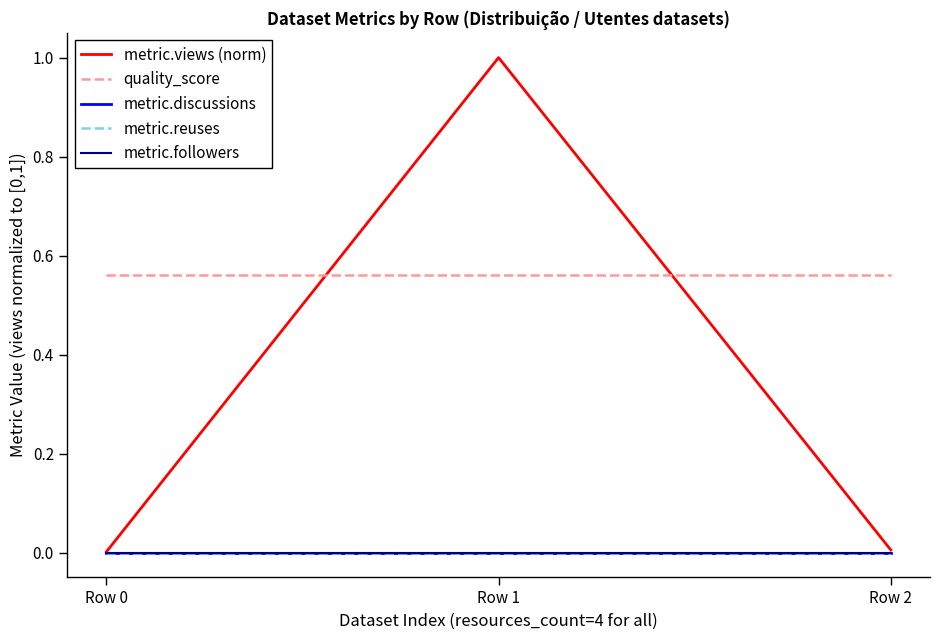

Does the chart display data point markers on the line(s)?

No